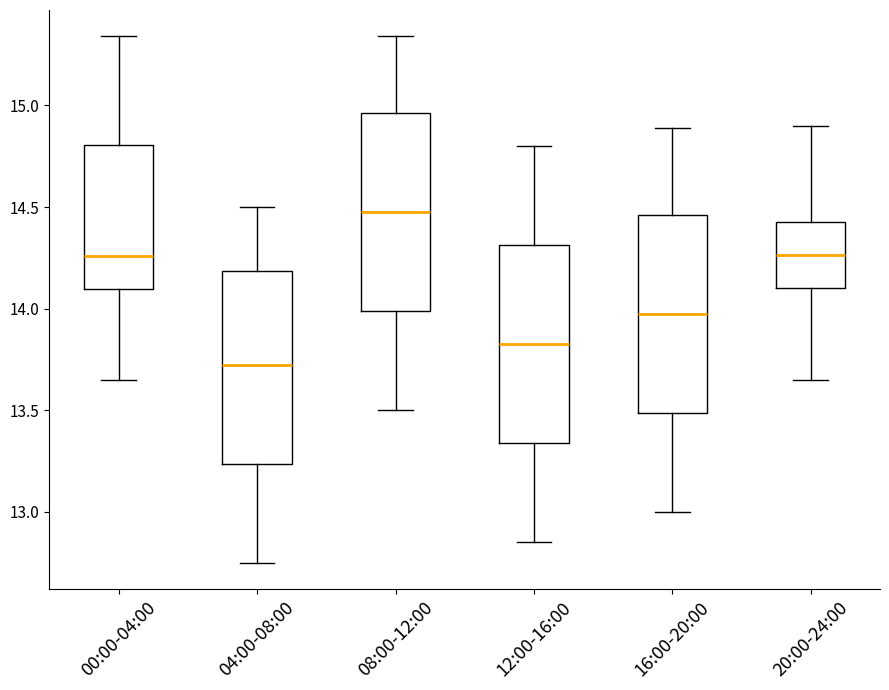

Reading left to right, transcribe this box plot: for each box, give where its median line is, the range the box spans, and where its two whiskers end, as read against the y-axis. The values are not printed on the chart, so give them approximately, as read against the axis.

00:00-04:00: median 14.25, box 14.10 to 14.80, whiskers 13.65 to 15.35
04:00-08:00: median 13.75, box 13.25 to 14.20, whiskers 12.75 to 14.50
08:00-12:00: median 14.50, box 14.00 to 14.95, whiskers 13.50 to 15.35
12:00-16:00: median 13.85, box 13.35 to 14.30, whiskers 12.85 to 14.80
16:00-20:00: median 14.00, box 13.50 to 14.45, whiskers 13.00 to 14.90
20:00-24:00: median 14.25, box 14.10 to 14.45, whiskers 13.65 to 14.90